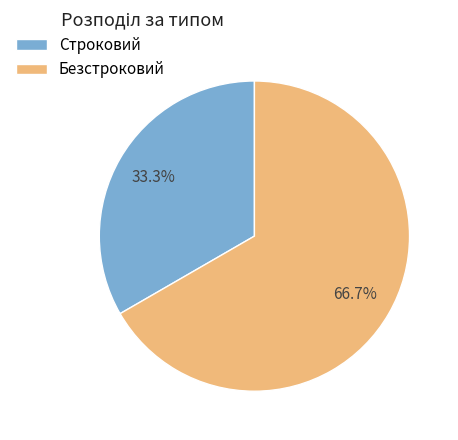

Which has a higher value, Строковий or Безстроковий?

Безстроковий